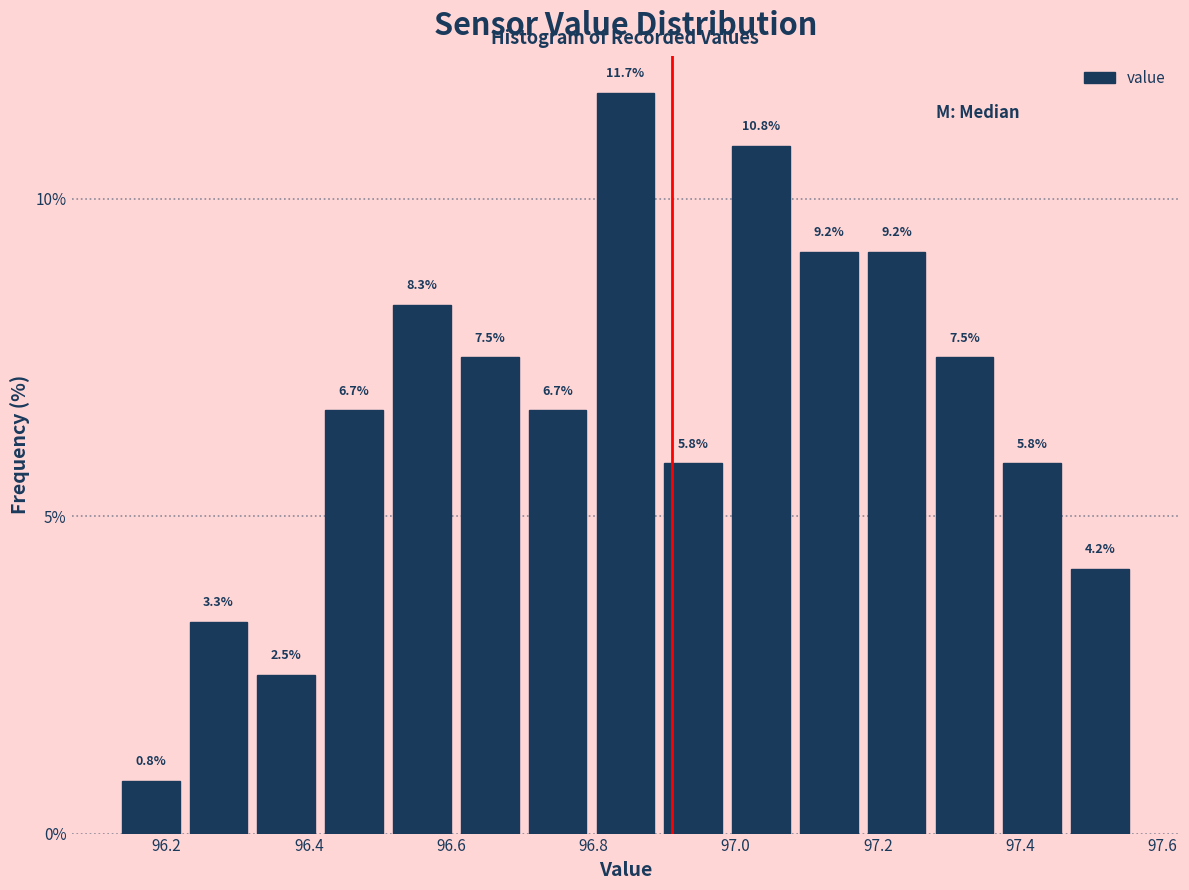

Which range on the x-axis has the tallest bar?

96.80 to 96.90